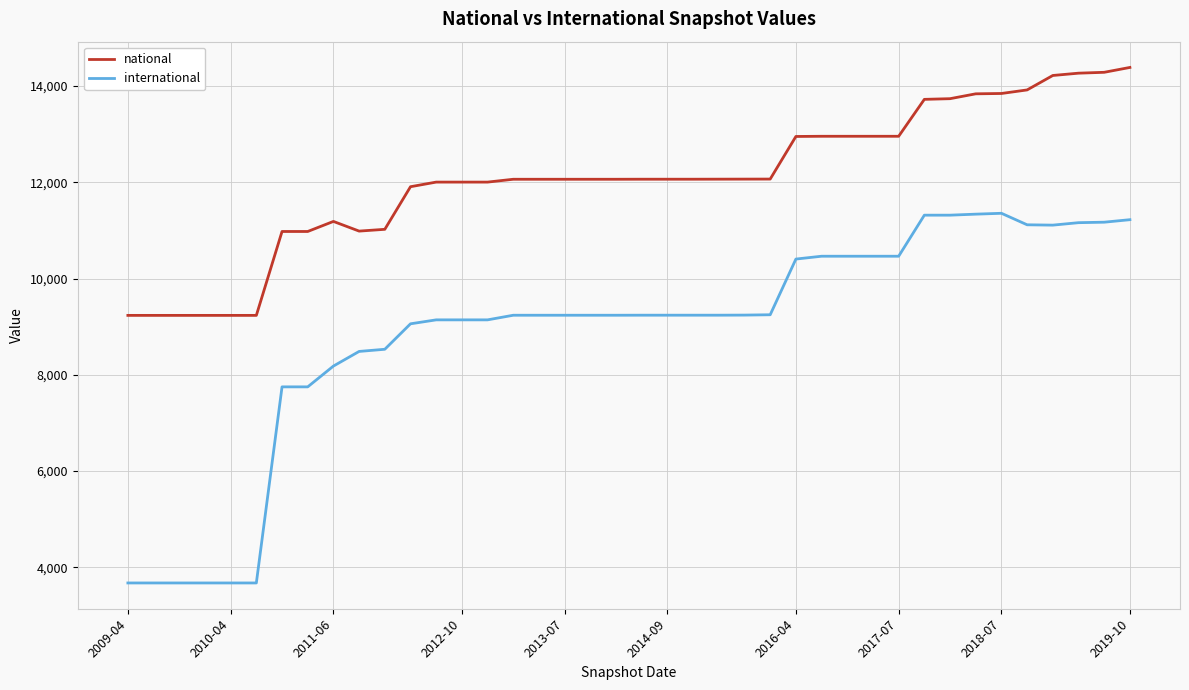

What are all the series names shown in the legend?

national, international